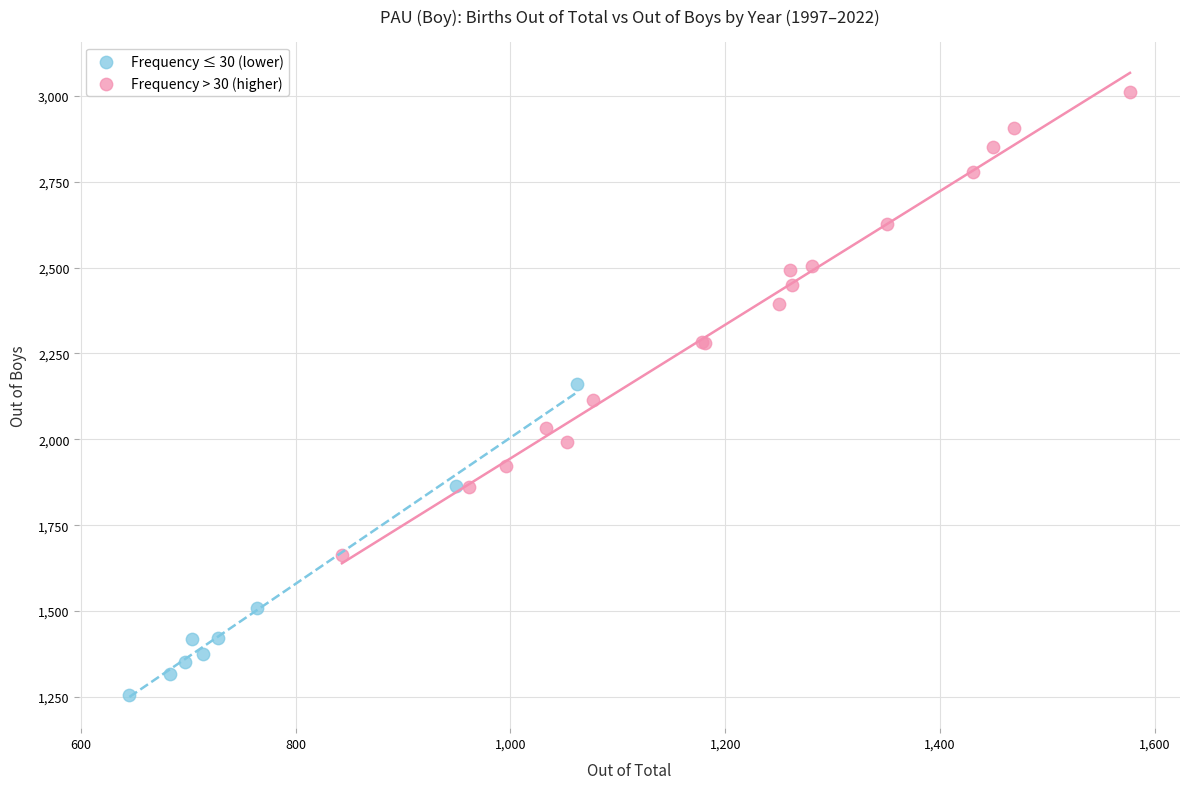

Which series contains the highest Y value?

Frequency > 30 (higher)